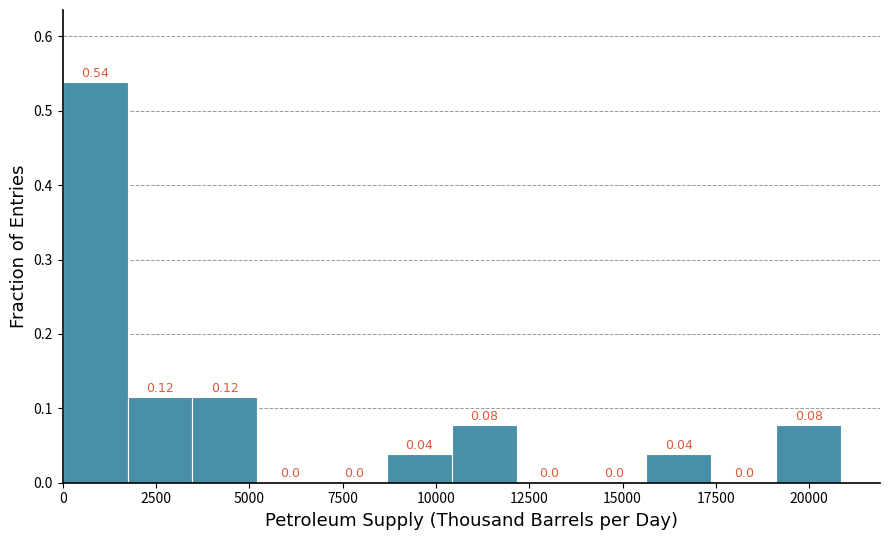

Around what value on the x-axis is the tallest bar? Give the approximate position of its centre, as read against the axis.

1000